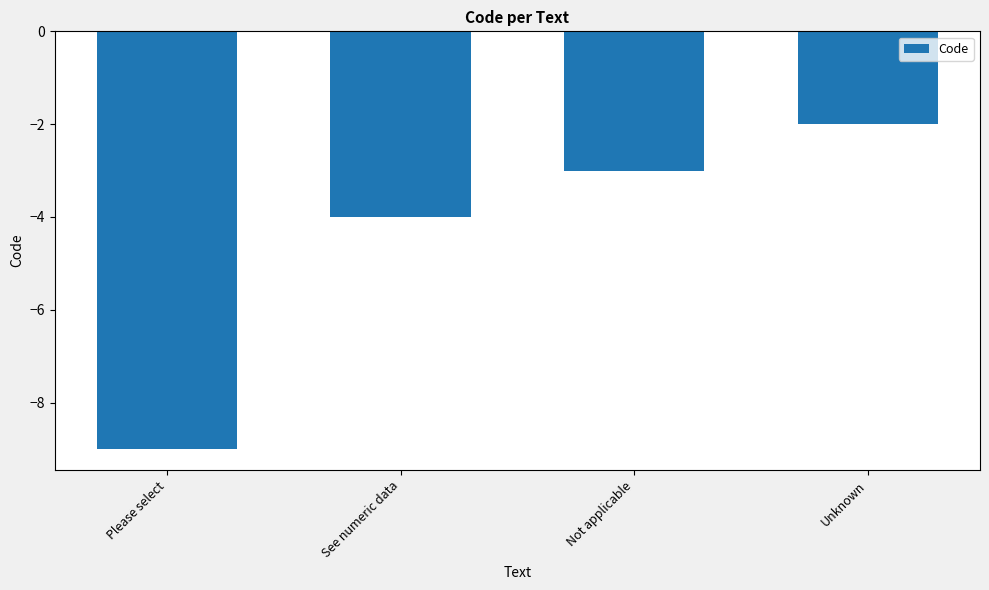

Rank the categories by value from highest to lowest.

Unknown, Not applicable, See numeric data, Please select